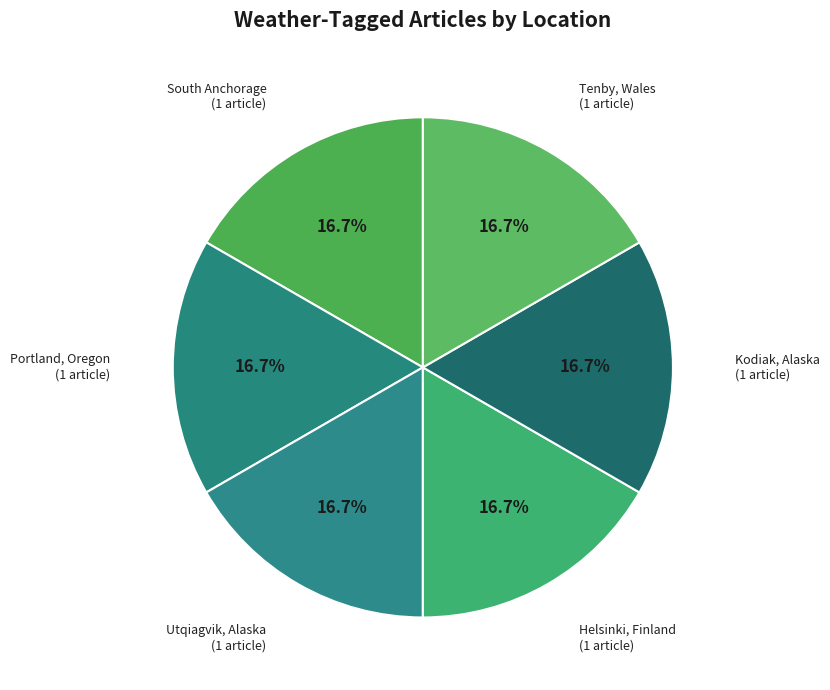

How many segments does this pie chart have?

6